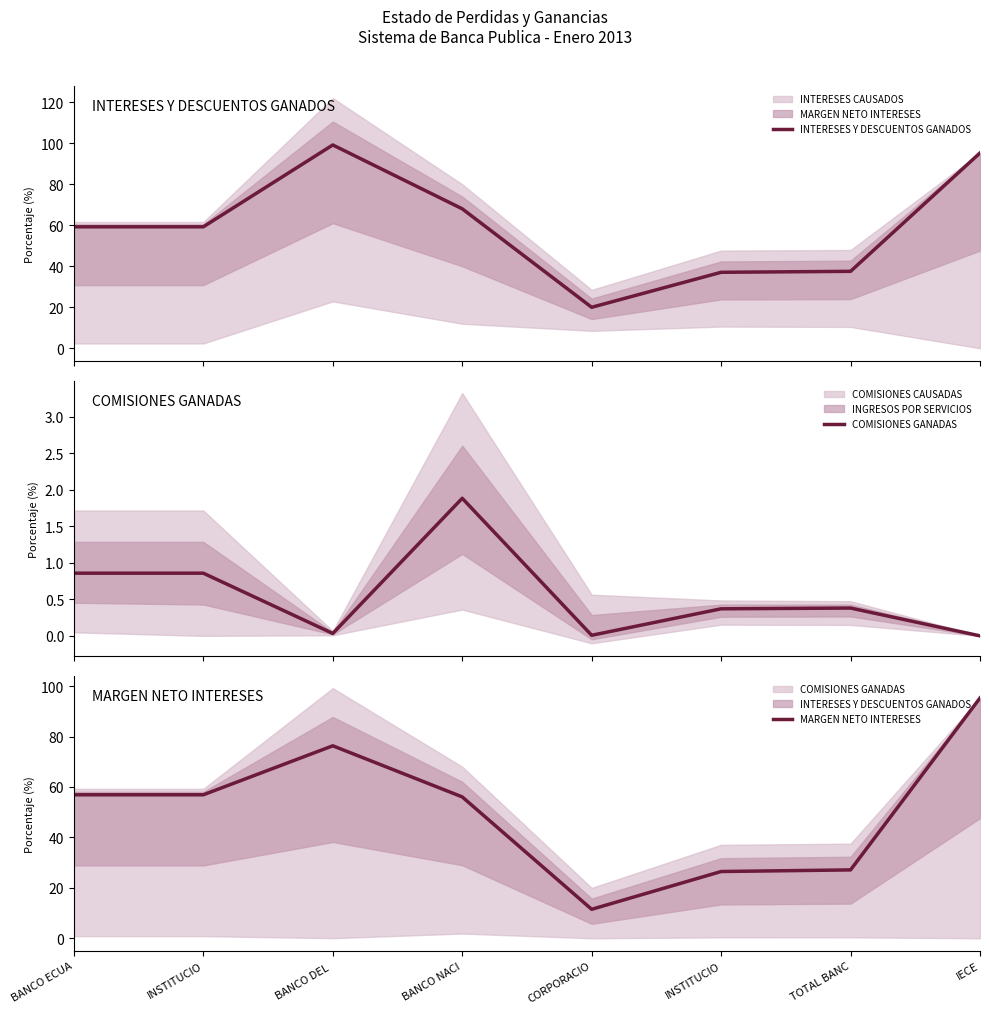

List the labels in order of MARGEN NETO INTERESES value, largest first.

IECE, BANCO DEL , BANCO ECUA, INSTITUCIO, BANCO NACI, TOTAL BANC, INSTITUCIO, CORPORACIO